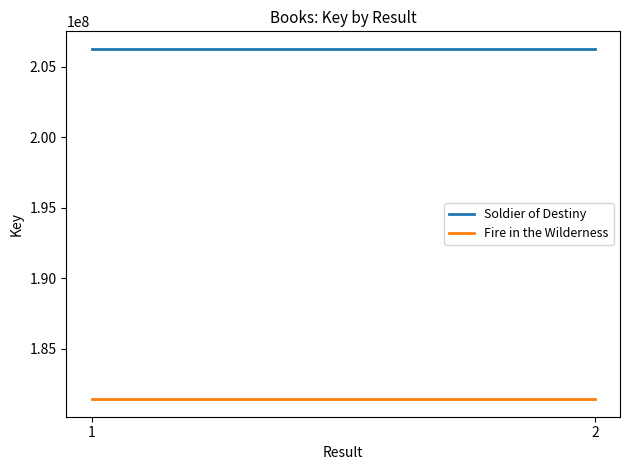

How many lines are shown in the chart?

2